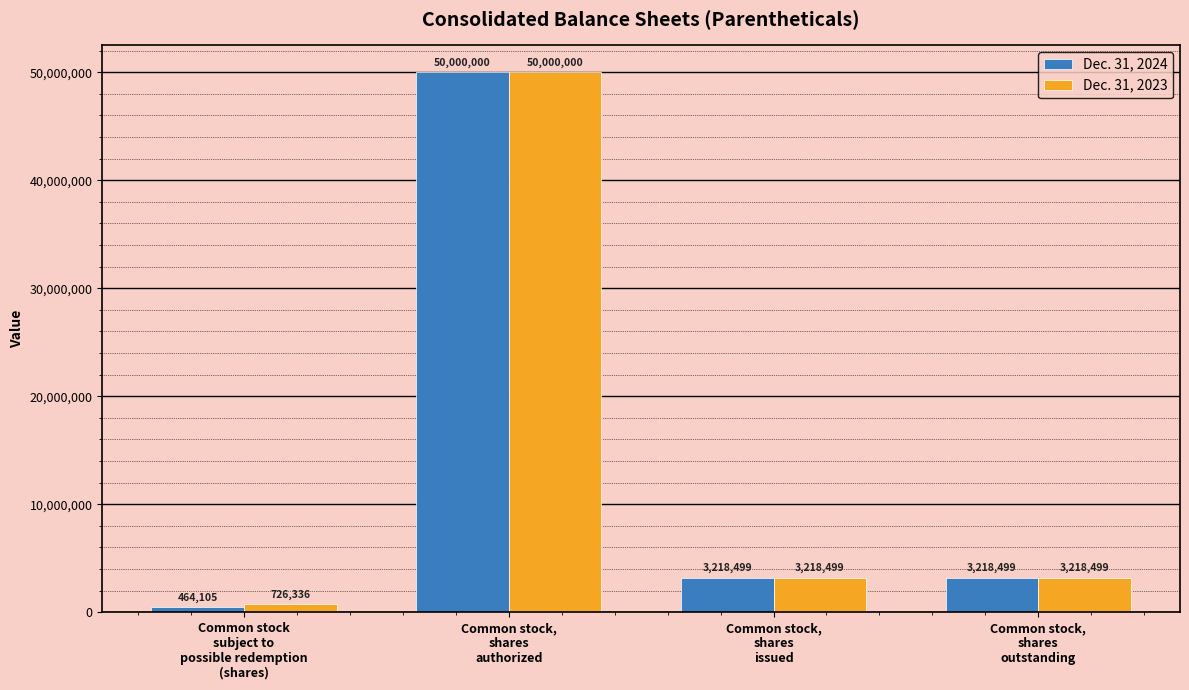

Are the bars grouped side by side (vs. stacked)?

Yes